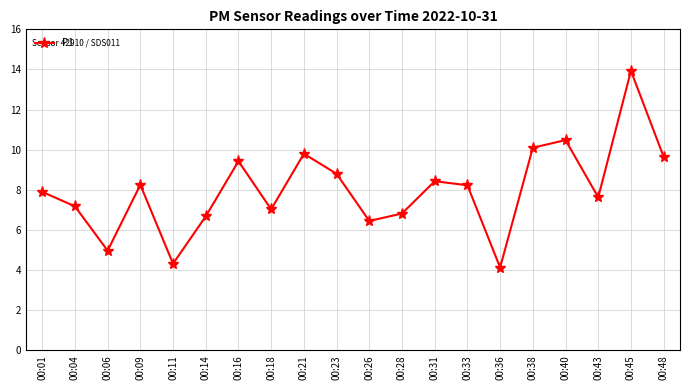

Which has a higher value, 00:04 or 00:09?

00:09